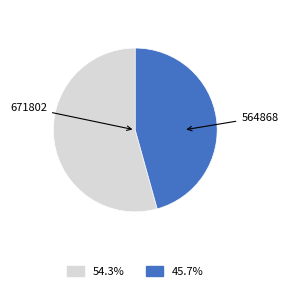

What is the largest slice in the pie chart?

671802